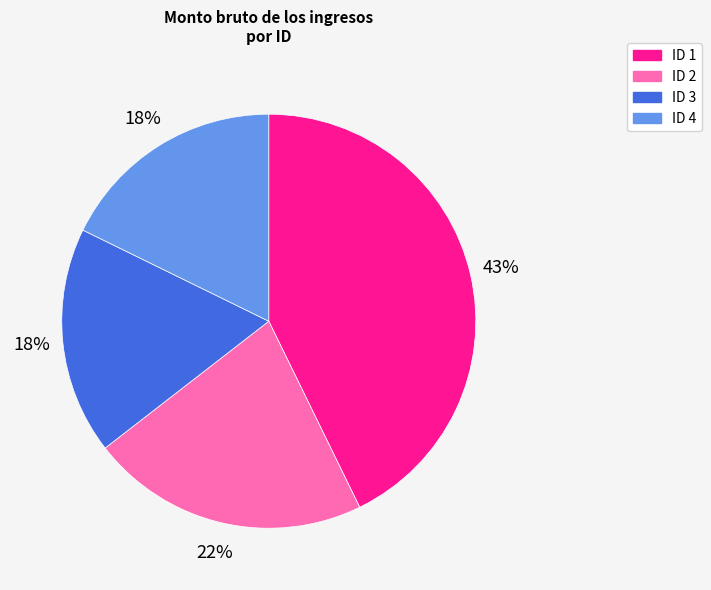

Is there any slice that represents more than half of the pie?

No